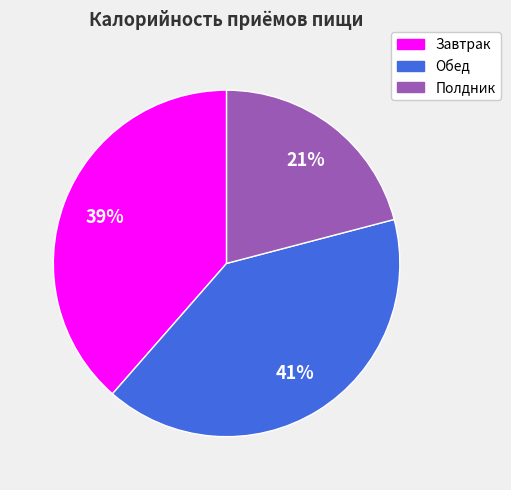

Combined, do Завтрак and Обед account for over 50%?

Yes